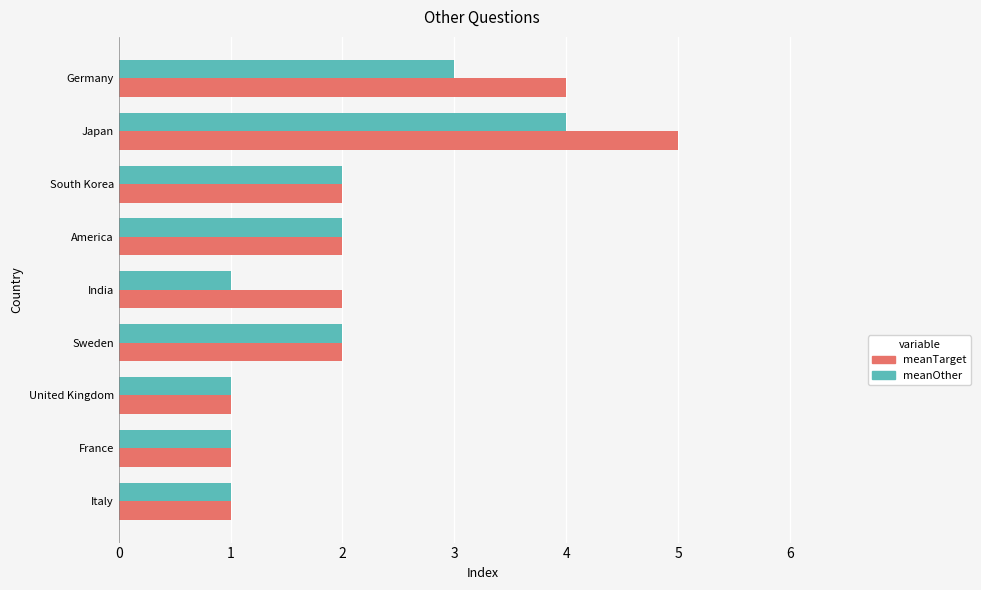

At which category is the sum across all series the highest?

Japan